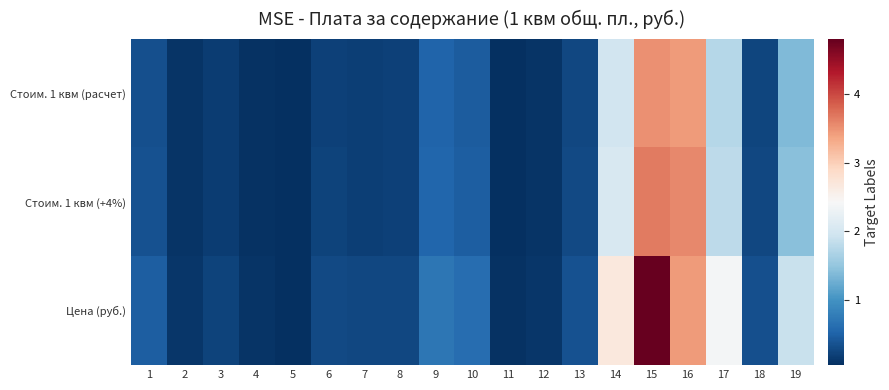

Reading left to right, extract all data points from this chart.

Стоим. 1 квм (расчет): 1=0.3	2=0.1	3=0.2	4=0.1	5=0.0	6=0.2	7=0.2	8=0.2	9=0.5	10=0.4	11=0.1	12=0.1	13=0.3	14=2.0	15=3.5	16=3.4	17=1.7	18=0.2	19=1.4
Стоим. 1 квм (+4%): 1=0.3	2=0.1	3=0.2	4=0.1	5=0.0	6=0.2	7=0.2	8=0.2	9=0.5	10=0.5	11=0.1	12=0.1	13=0.3	14=2.0	15=3.7	16=3.6	17=1.8	18=0.2	19=1.4
Цена (руб.): 1=0.5	2=0.1	3=0.2	4=0.1	5=0.1	6=0.3	7=0.2	8=0.3	9=0.7	10=0.6	11=0.1	12=0.1	13=0.4	14=2.7	15=4.8	16=3.4	17=2.4	18=0.3	19=1.9